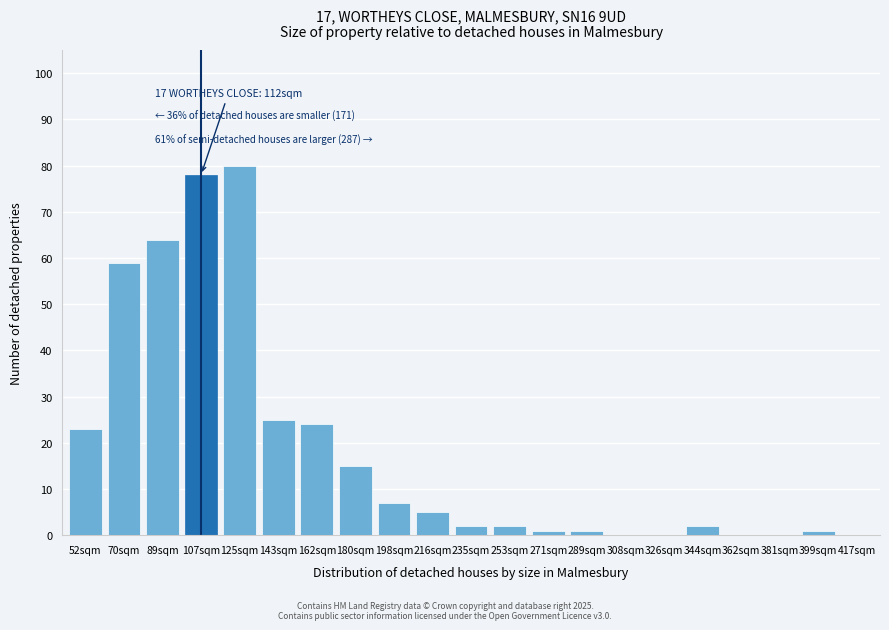

Reading left to right, what are all the values shown in this chart?

52sqm=23	70sqm=59	89sqm=64	107sqm=78	125sqm=80	143sqm=25	162sqm=24	180sqm=15	198sqm=7	216sqm=5	235sqm=2	253sqm=2	271sqm=1	289sqm=1	308sqm=0	326sqm=0	344sqm=2	362sqm=0	381sqm=0	399sqm=1	417sqm=0